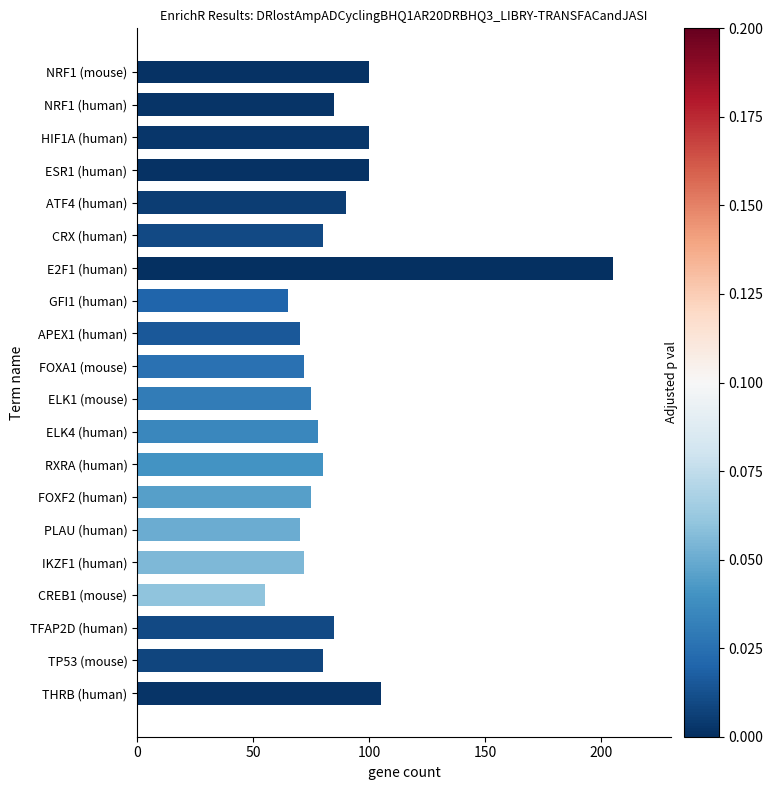

What is the average value?

87